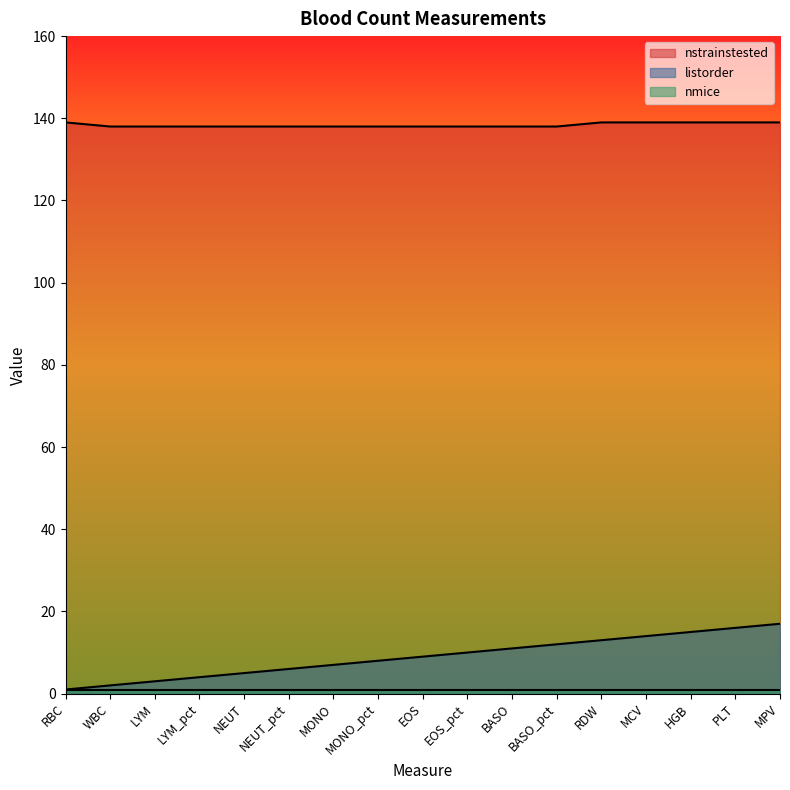

What is the sum of all nstrainstested values?

2352